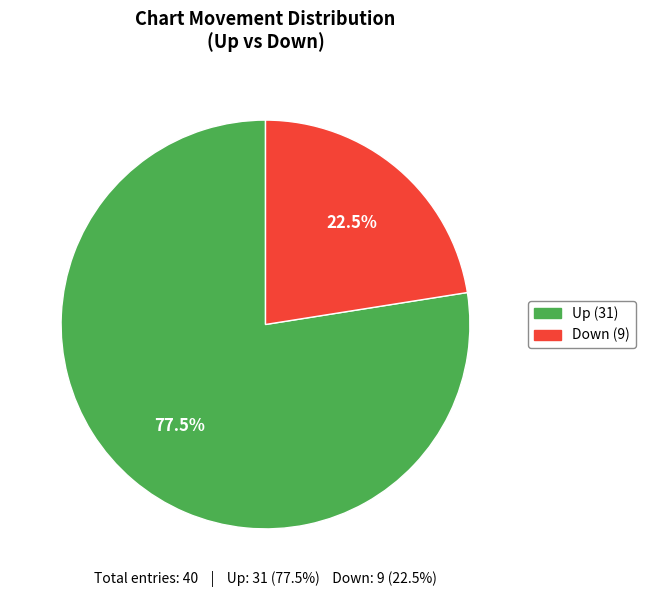

Is there a majority slice in this chart?

Yes